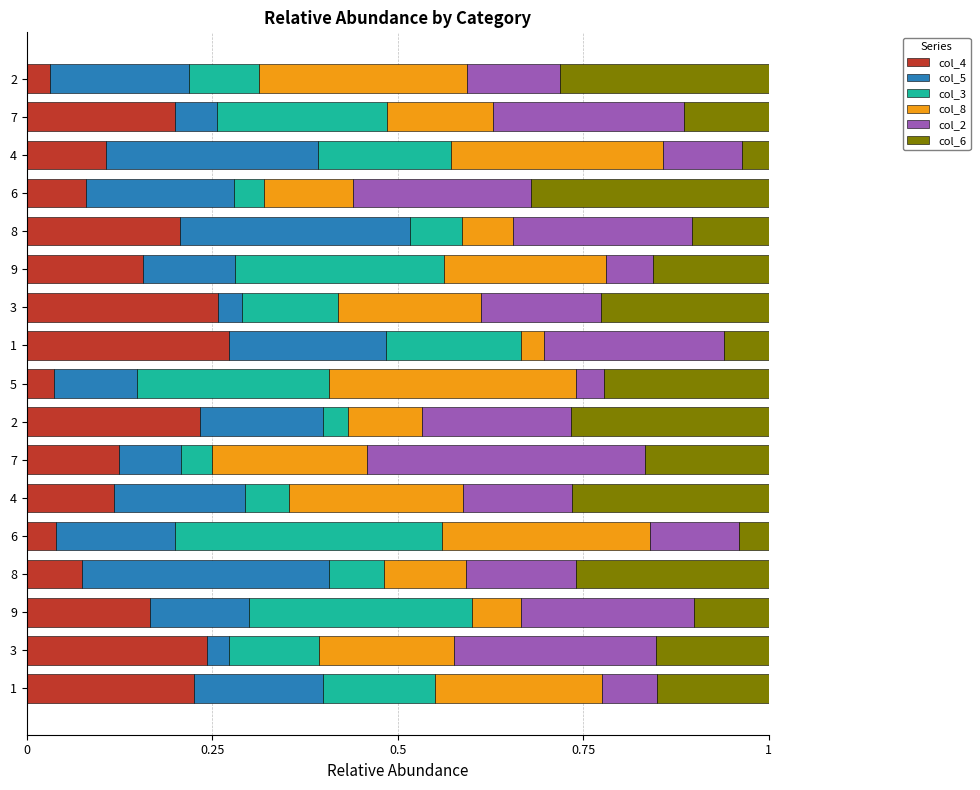

Which series has the widest spread of values?

col_2